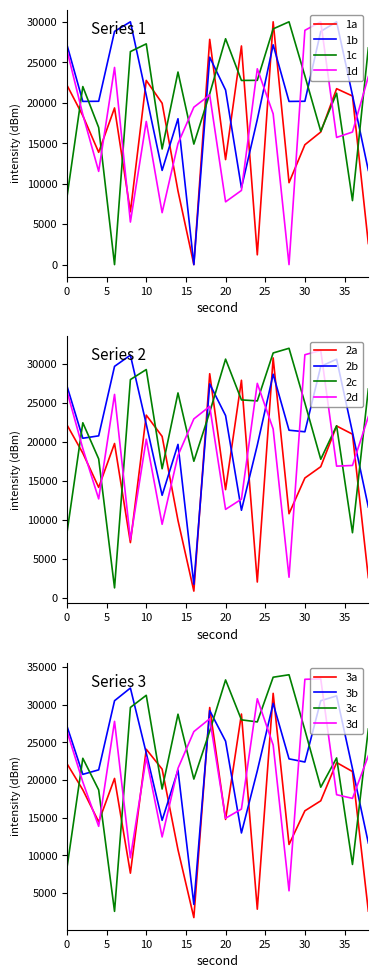

What is the approximate value of minute 1 at 2?

20163.4